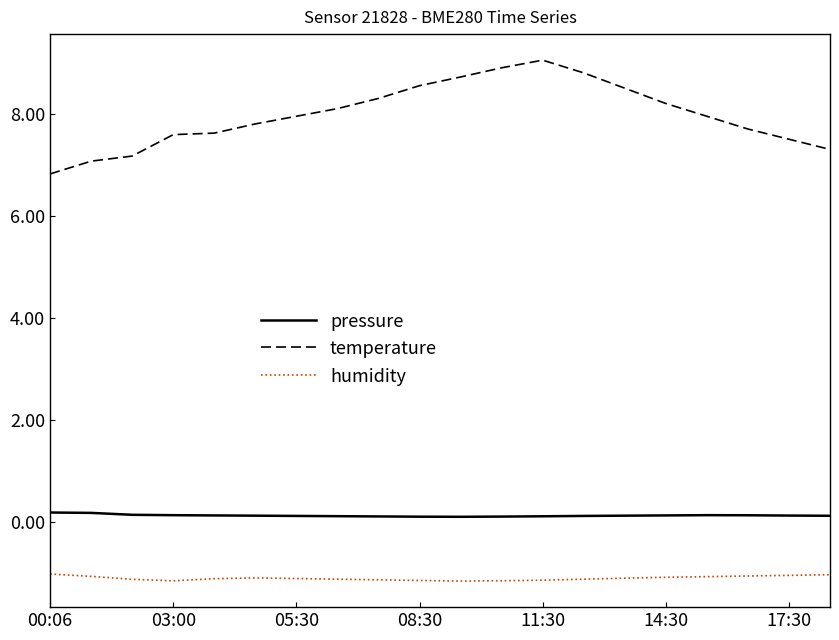

How many lines are shown in the chart?

3